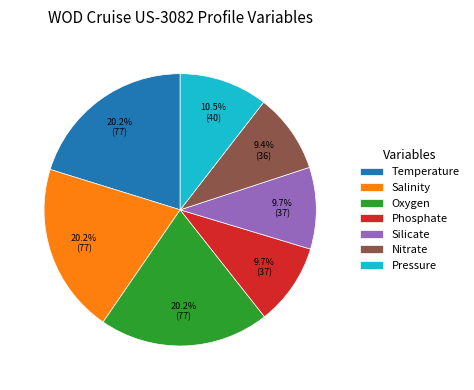

Does any single category account for the majority?

No